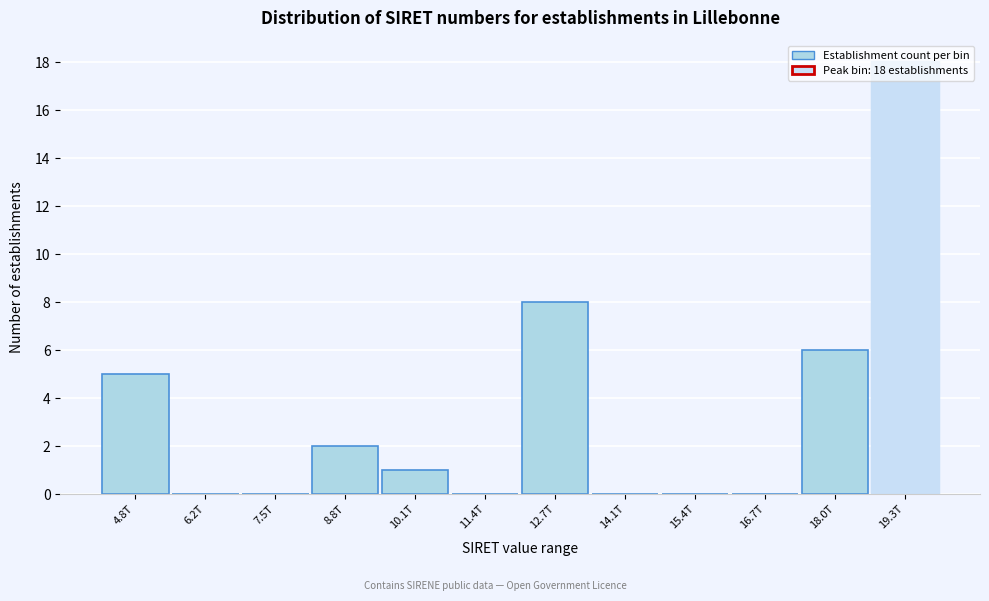

Which has a higher value, 11.4T or 10.1T?

10.1T